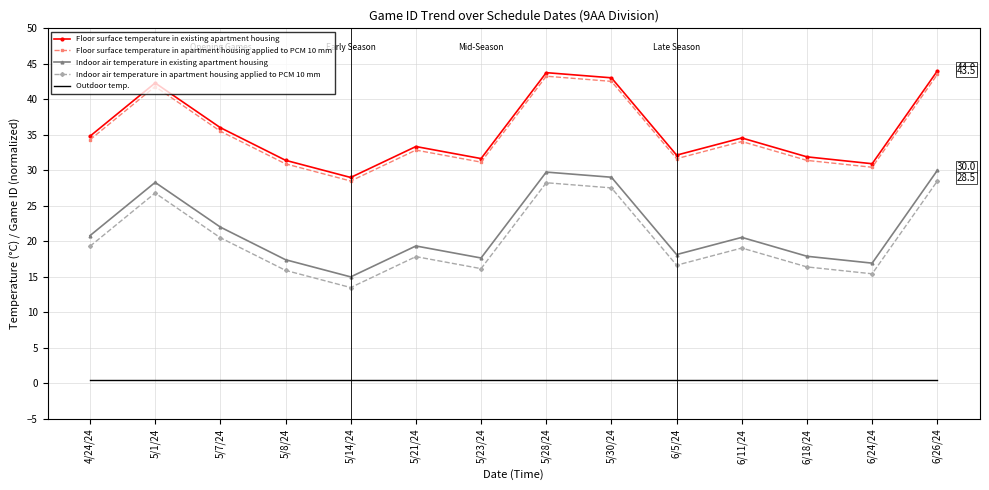

At which label does Indoor air temperature in apartment housing applied to PCM 10 mm reach its minimum?

5/14/24